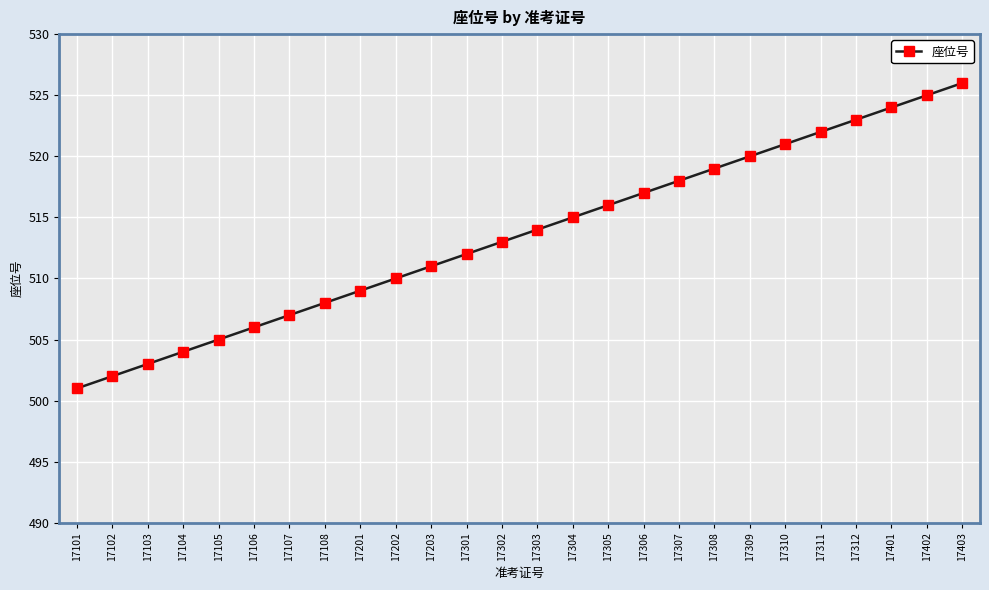

Is it true that the value at 17304 is 355?

False